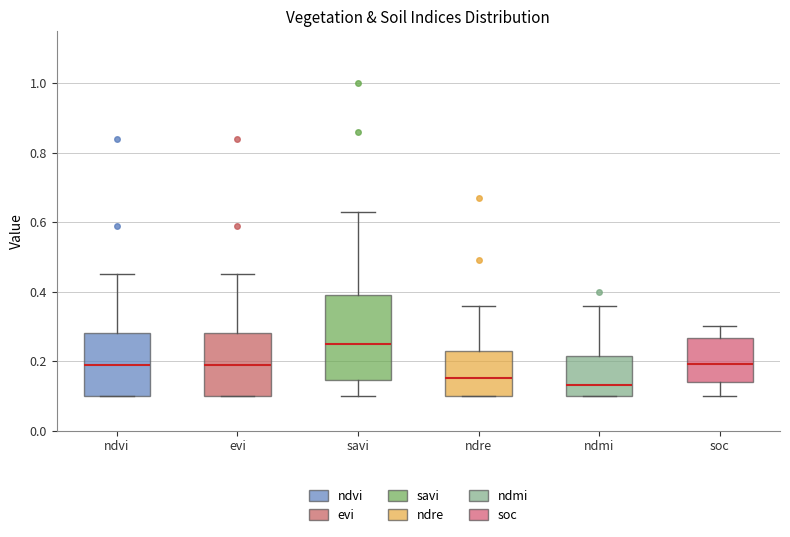

Where does the upper whisker of the box for savi end on the y-axis? The values are not printed on the chart, so give them approximately, as read against the axis.

0.64